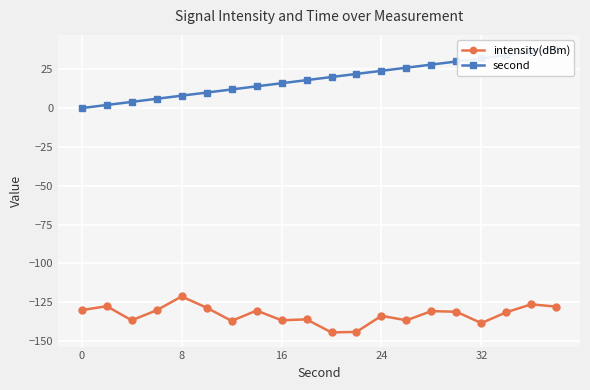

True or false: second and intensity(dBm) cross at least once.

False